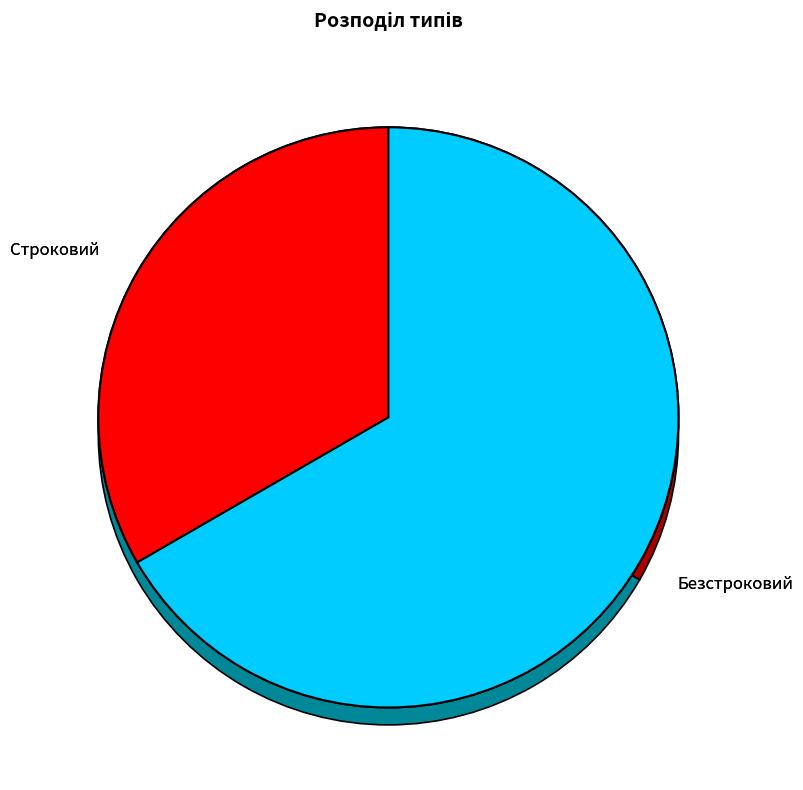

What is the change in value from Строковий to Безстроковий?

+1